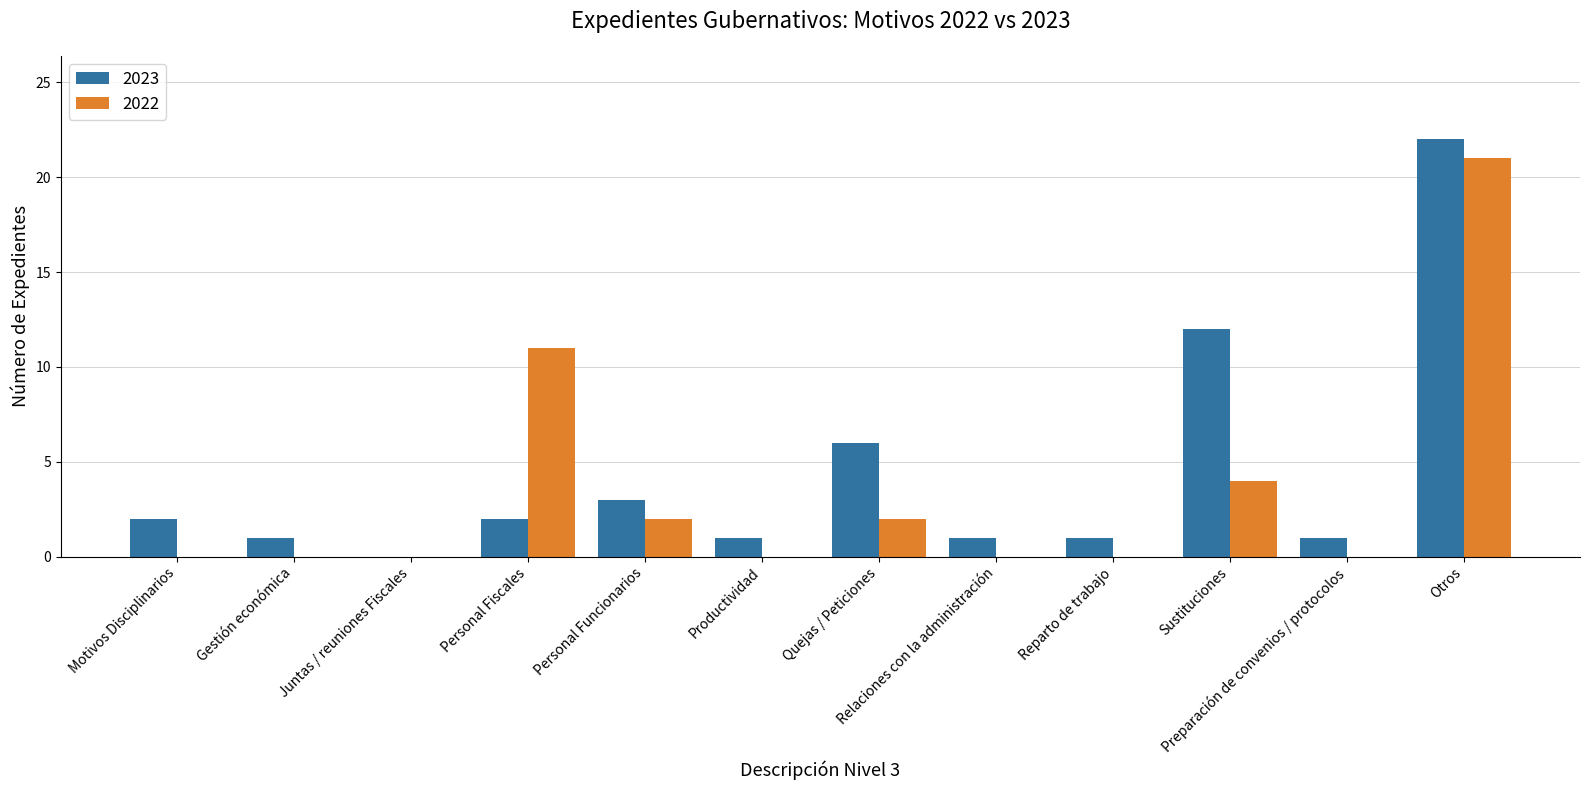

The 2023 series shows 6 at Quejas / Peticiones. True or false?

True